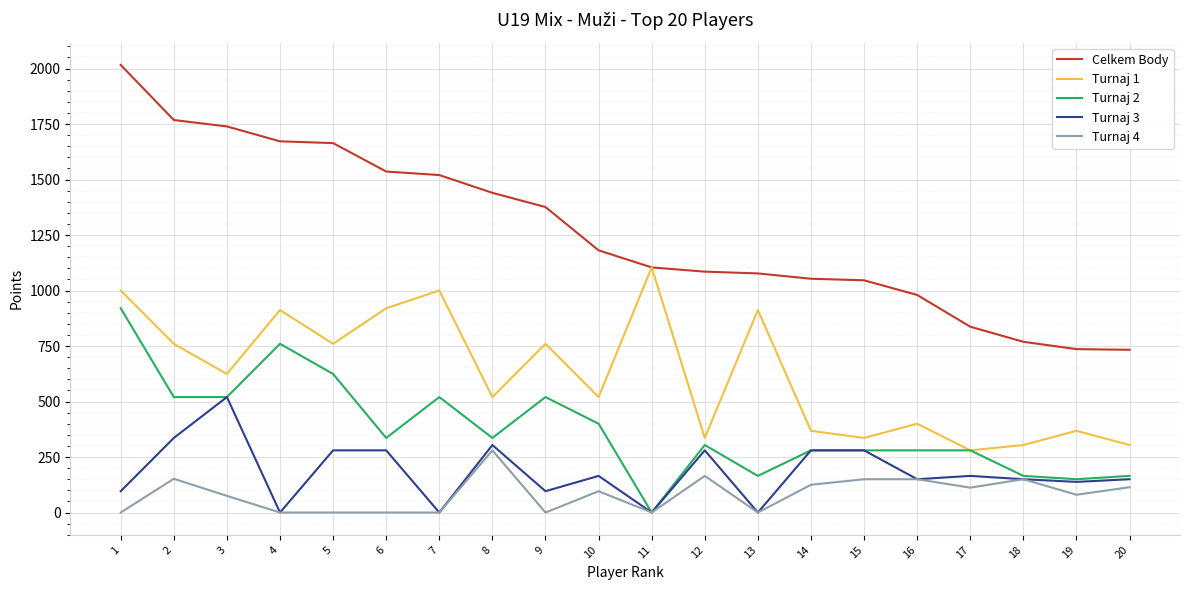

Which category has the highest value across all series?

1